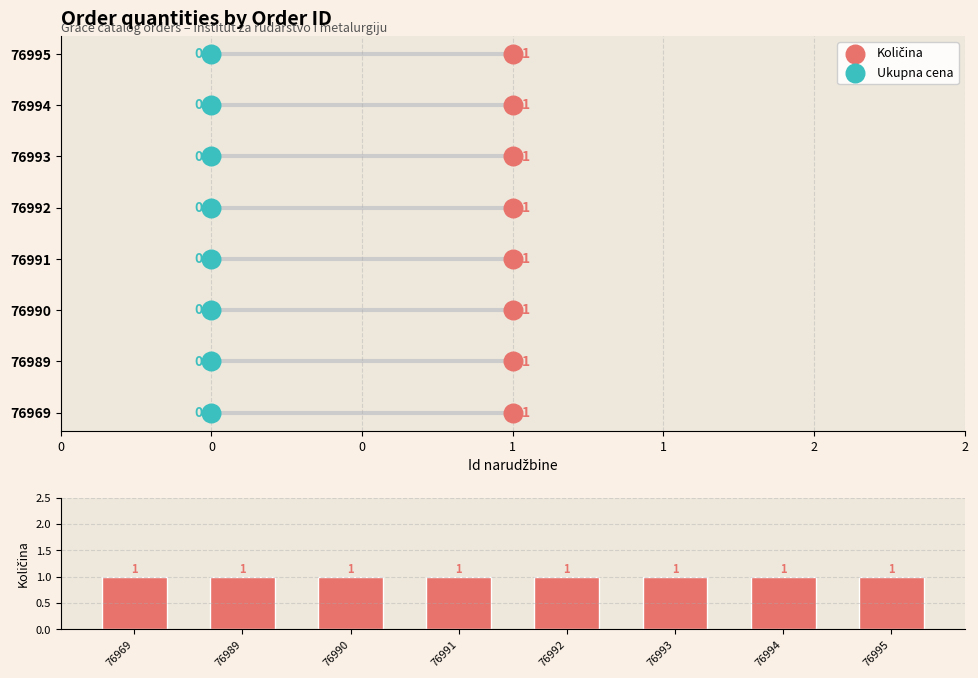

Which series has the widest spread of Y values?

Ukupna cena